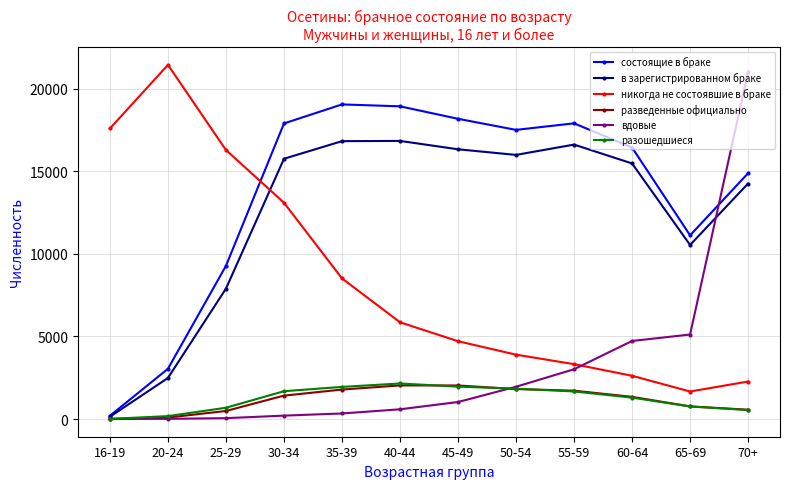

Which series changed the most between 30-34 and 55-59?

никогда не состоявшие в браке